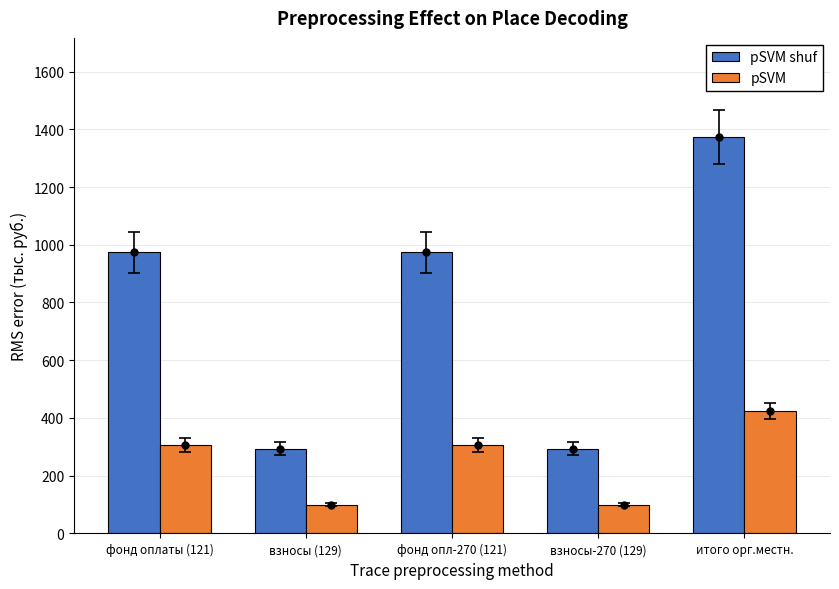

At which label does pSVM shuf first exceed 973?

фонд оплаты (121)